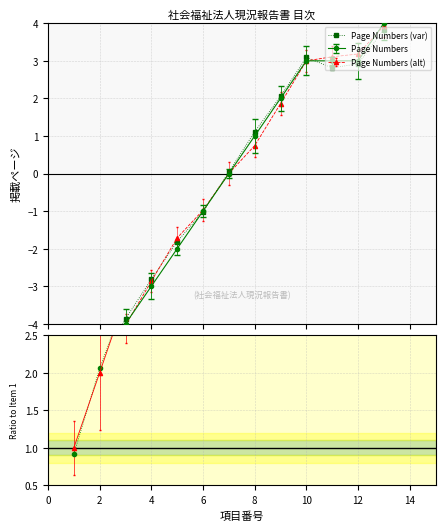

The value of Ratio (alt) at 6 is 6.0. True or false?

True